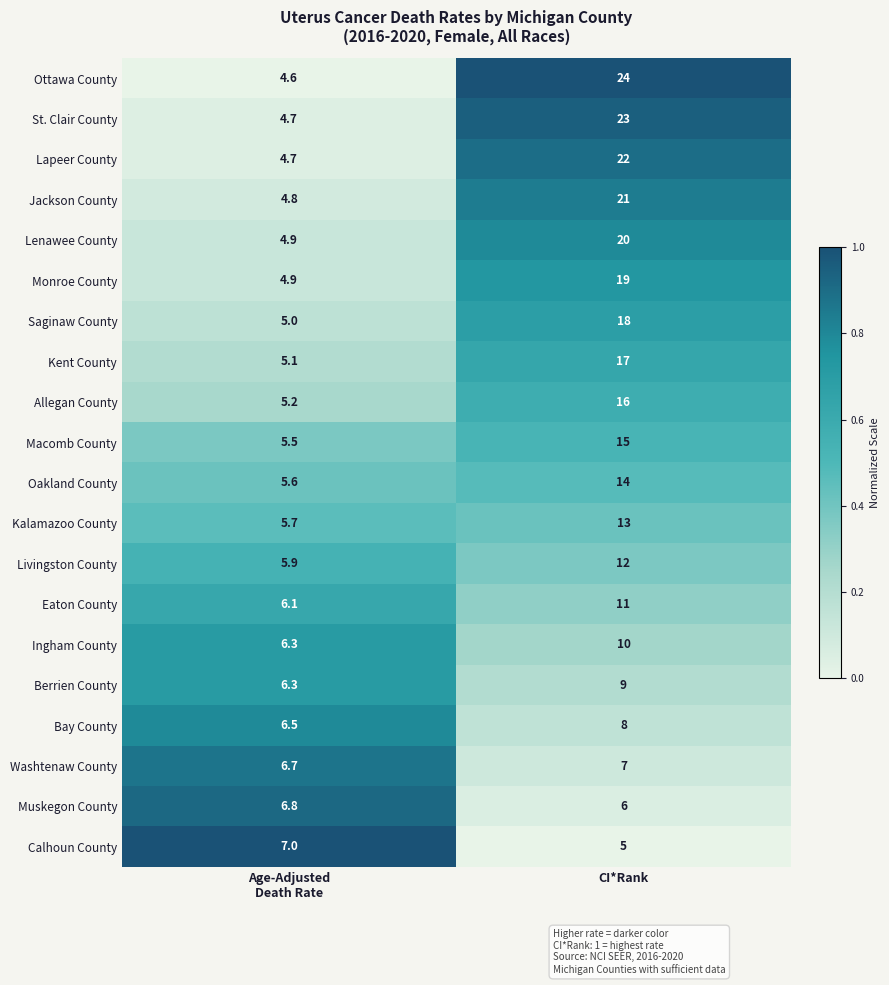

At CI*Rank, list the series in order from largest to smallest.

Ottawa County, St. Clair County, Lapeer County, Jackson County, Lenawee County, Monroe County, Saginaw County, Kent County, Allegan County, Macomb County, Oakland County, Kalamazoo County, Livingston County, Eaton County, Ingham County, Berrien County, Bay County, Washtenaw County, Muskegon County, Calhoun County